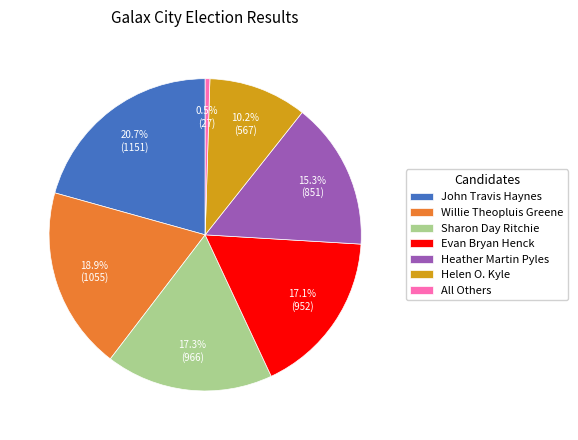

How many slices are in this pie chart?

7